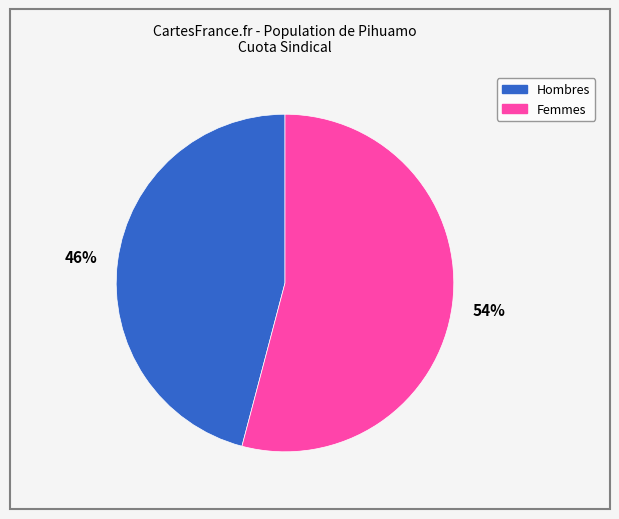

Is there any slice that represents more than half of the pie?

Yes